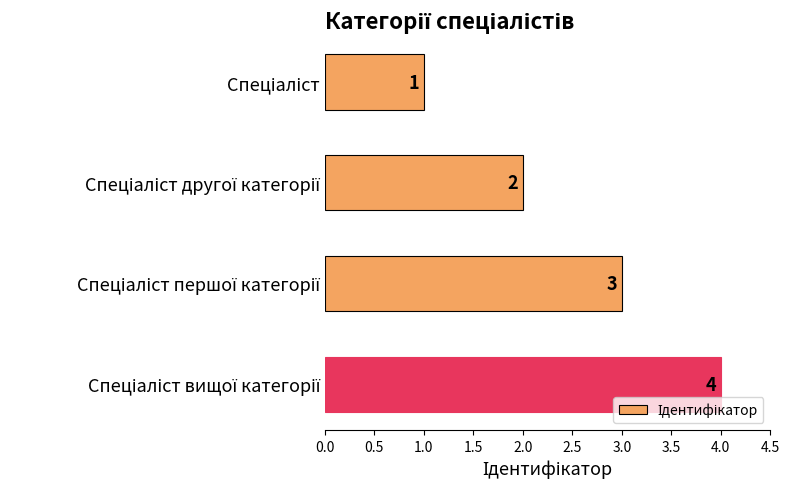

Does the chart contain stacked bars?

No